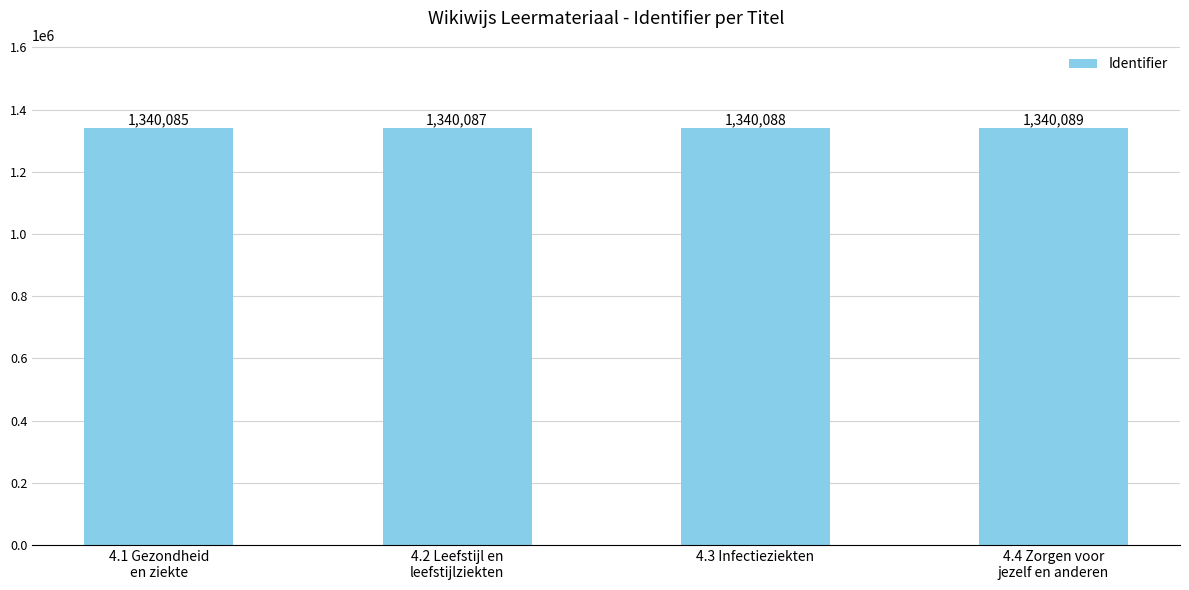

Which has a higher value, 4.1 Gezondheid
en ziekte or 4.2 Leefstijl en
leefstijlziekten?

4.2 Leefstijl en
leefstijlziekten